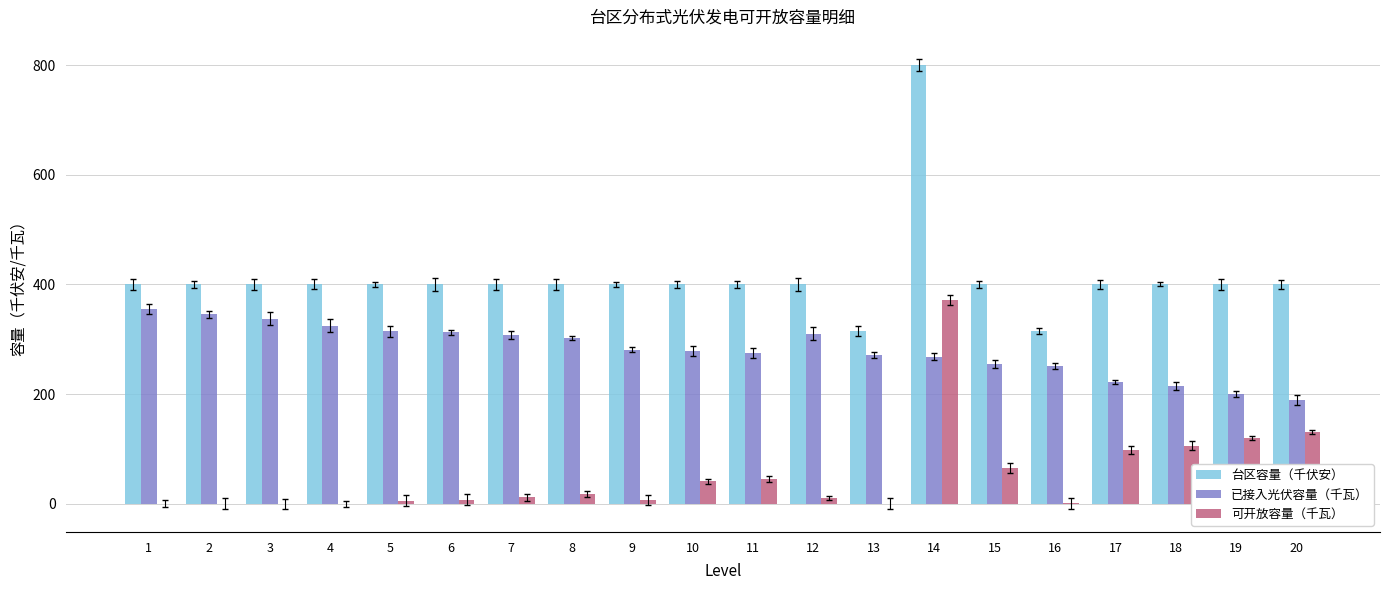

Which series has the largest range (max minus min)?

台区容量（千伏安）